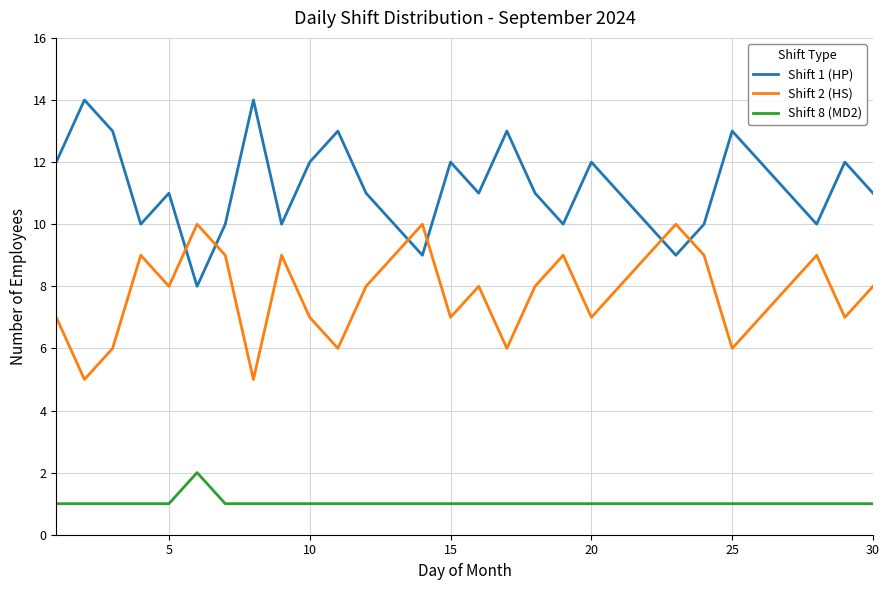

Which series has the widest spread of values?

Shift 1 (HP)